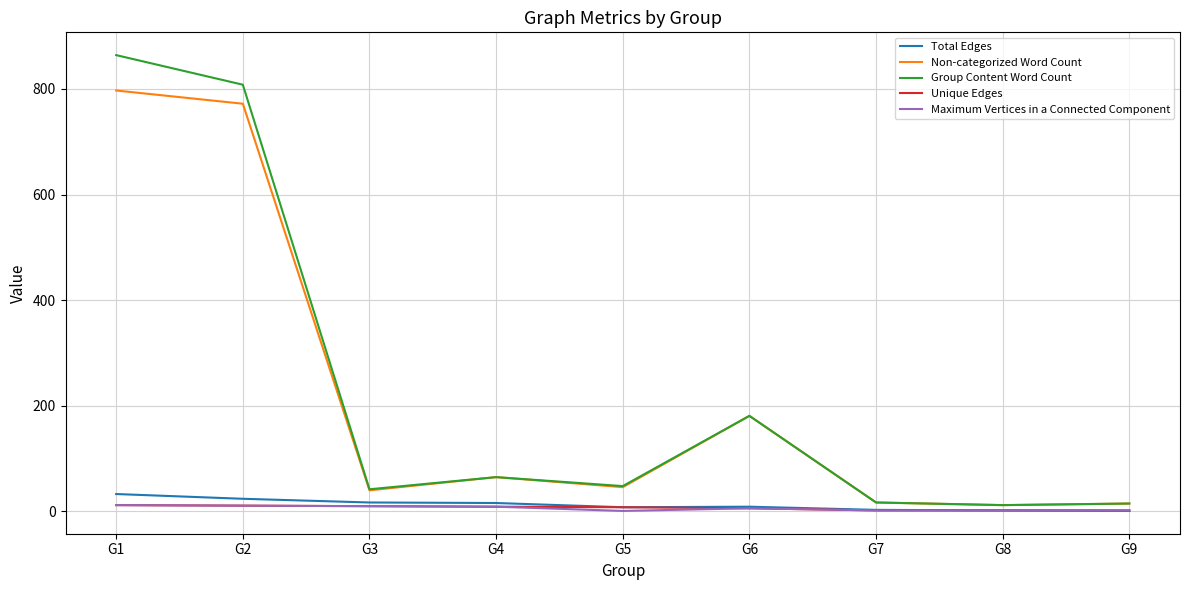

Which series has the largest range (max minus min)?

Group Content Word Count